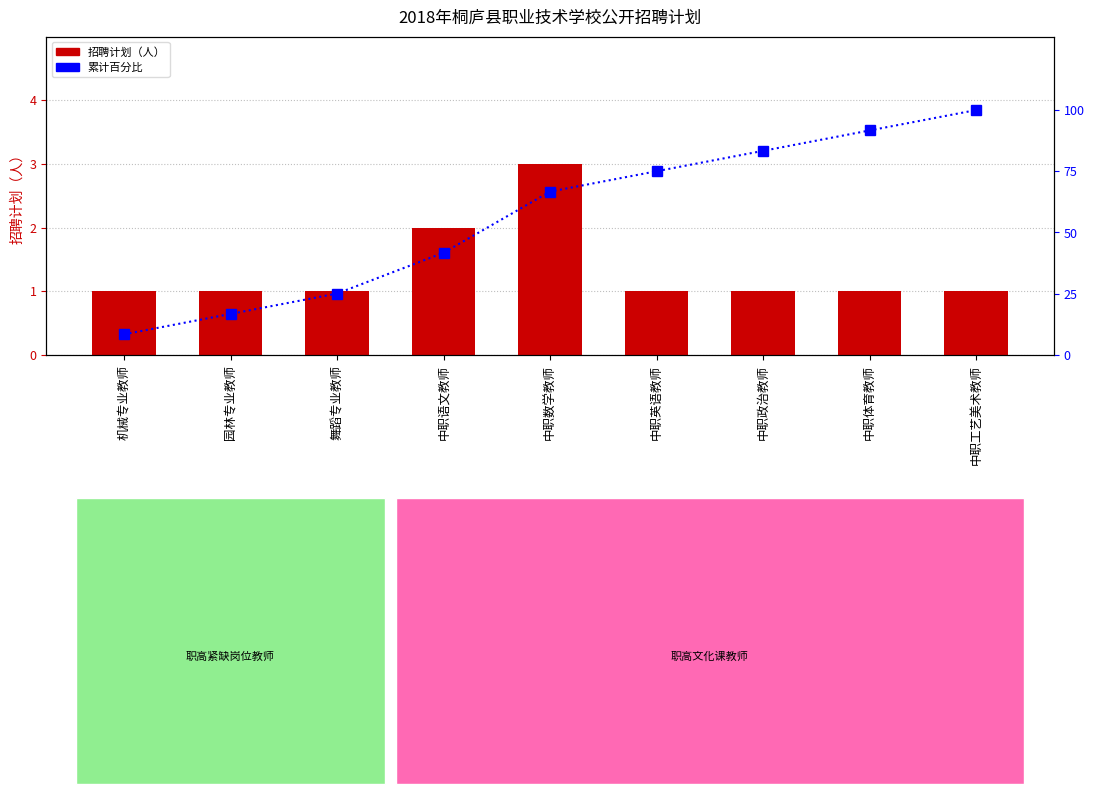

Which has a higher value, 中职数学教师 or 园林专业教师?

中职数学教师